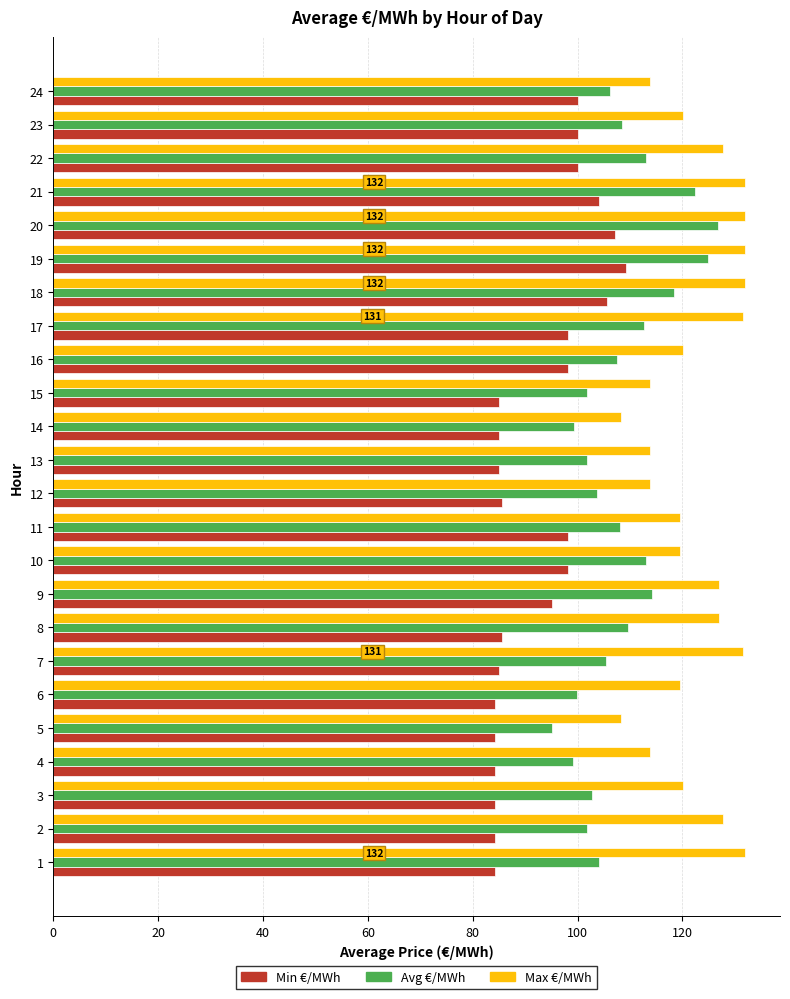

Is it true that Max €/MWh equals 31.9 at 22?

False